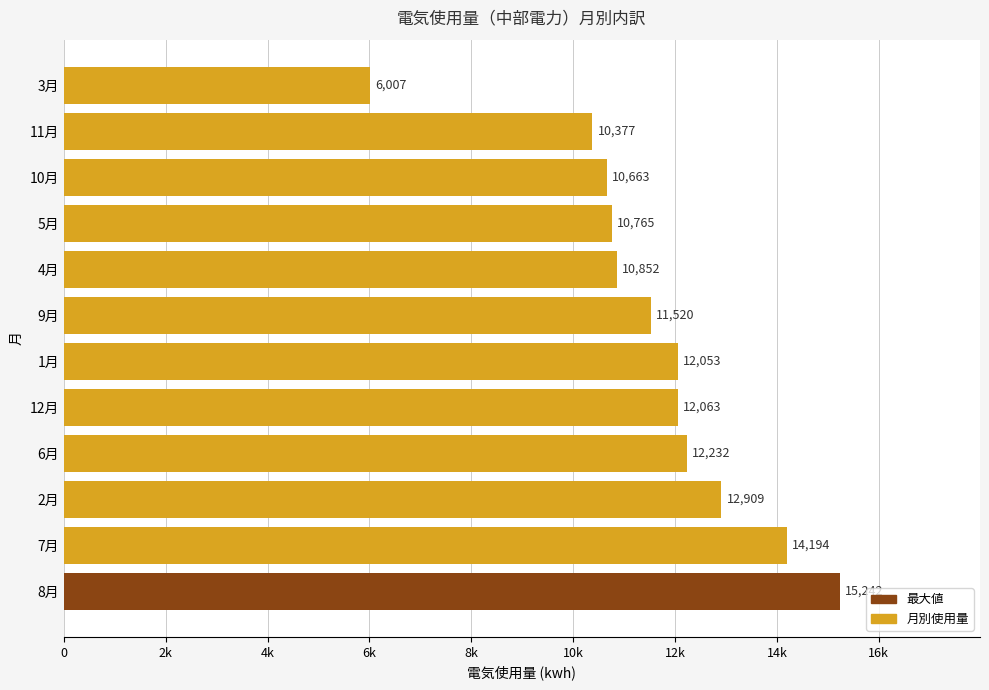

Does the chart contain any negative values?

No